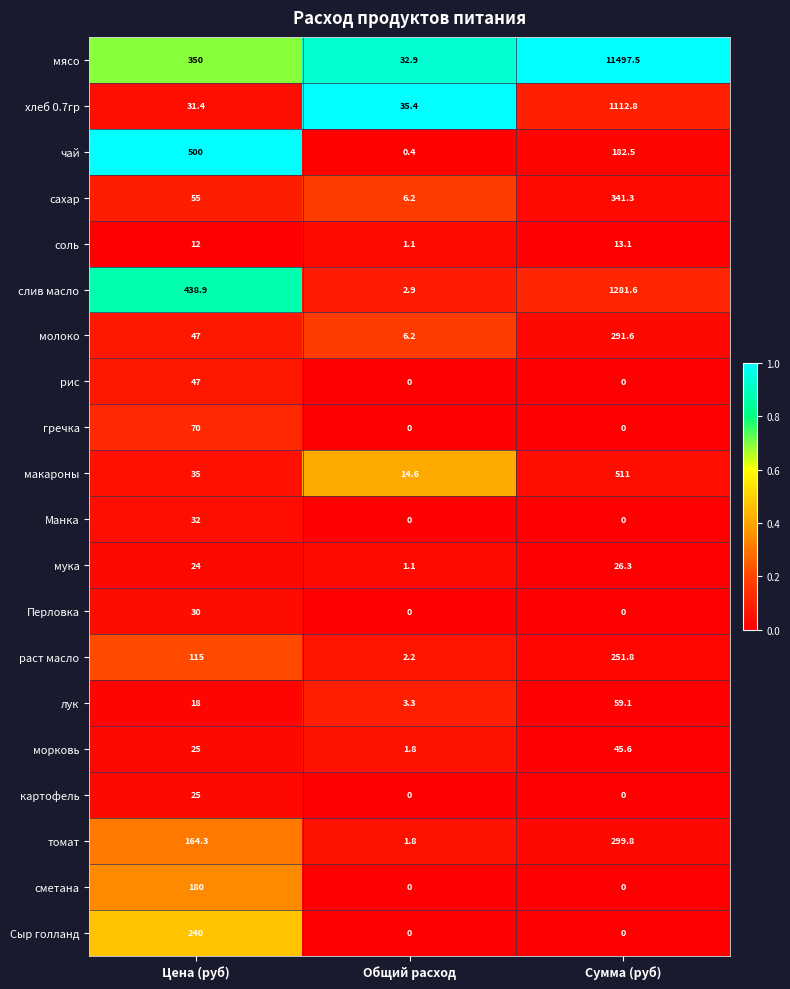

Between Цена (руб) and Сумма (руб), which series saw the biggest shift?

мясо